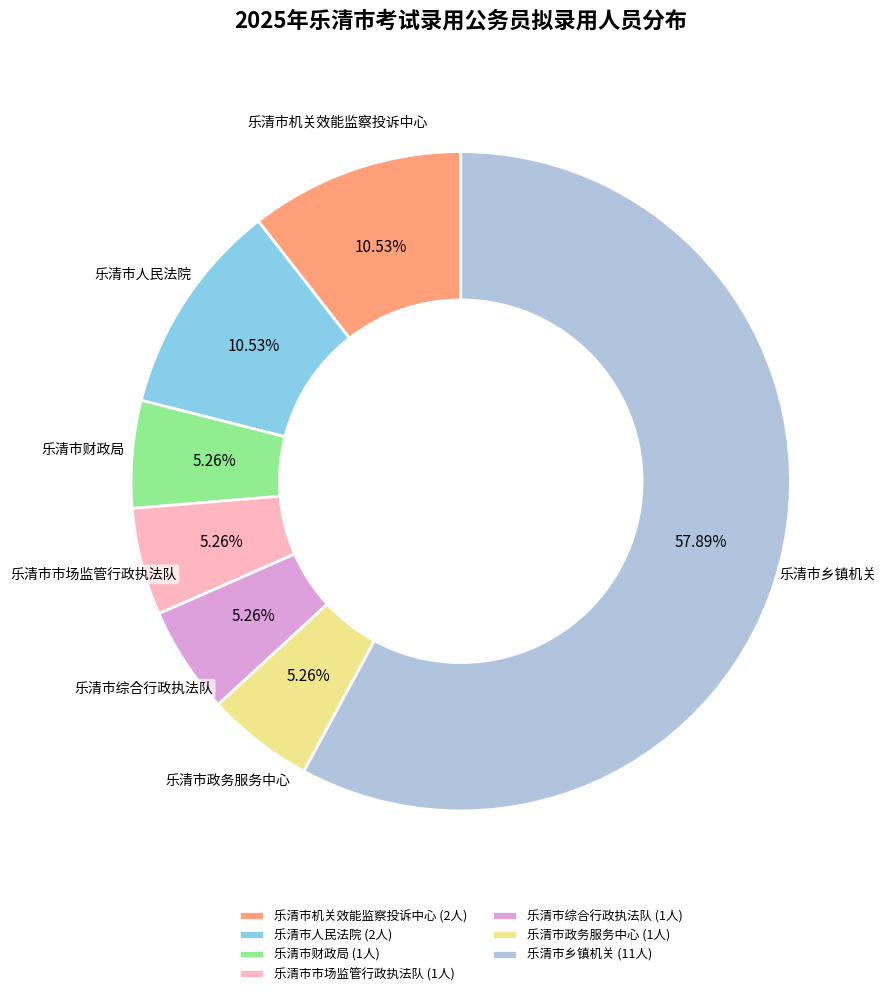

Count the number of slices in the pie.

7